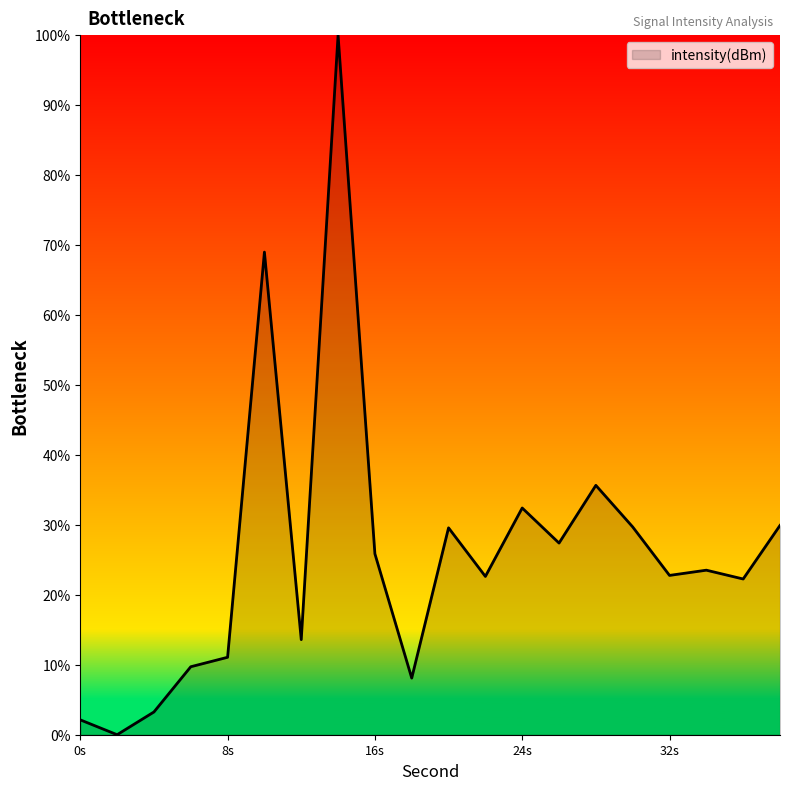

What is the maximum value shown in the chart?

100.0